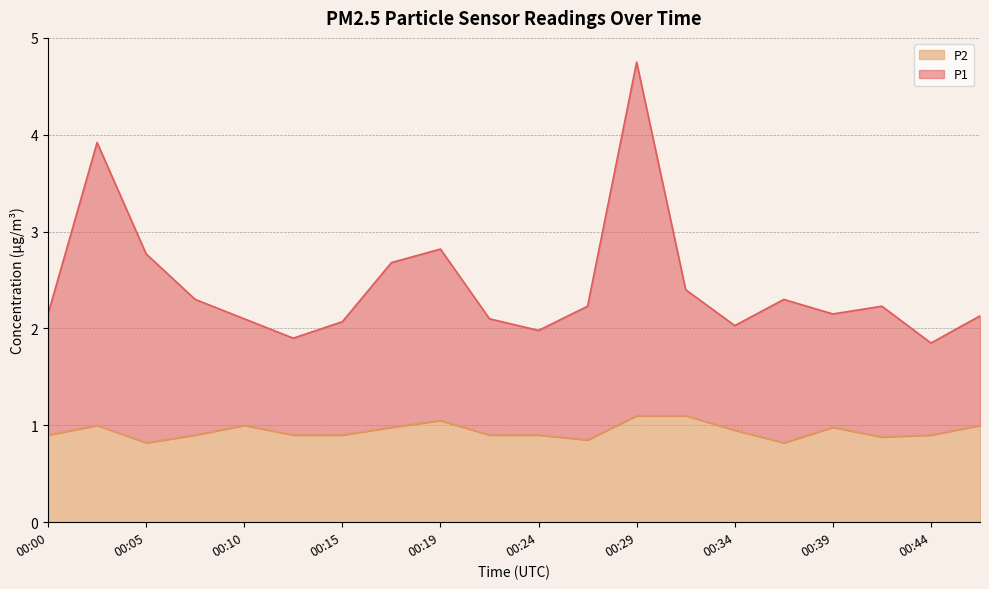

Reading right to left, what are all the values shown in this chart?

P1: 2.1	1.9	2.2	2.1	2.3	2.0	2.4	4.8	2.2	2.0	2.1	2.8	2.7	2.1	1.9	2.1	2.3	2.8	3.9	2.1
P2: 1.0	0.9	0.9	1.0	0.8	0.9	1.1	1.1	0.8	0.9	0.9	1.1	1.0	0.9	0.9	1.0	0.9	0.8	1.0	0.9